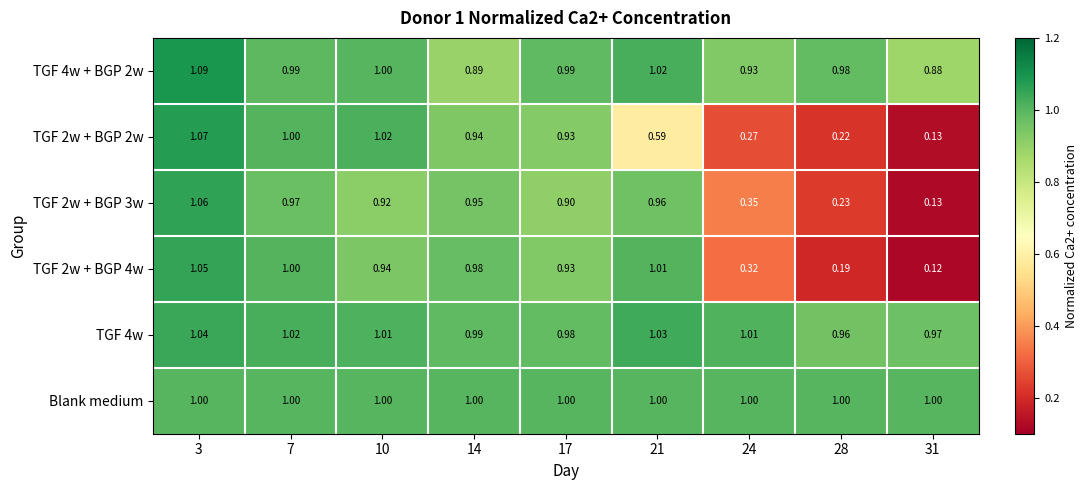

How many distinct data groups are displayed?

6